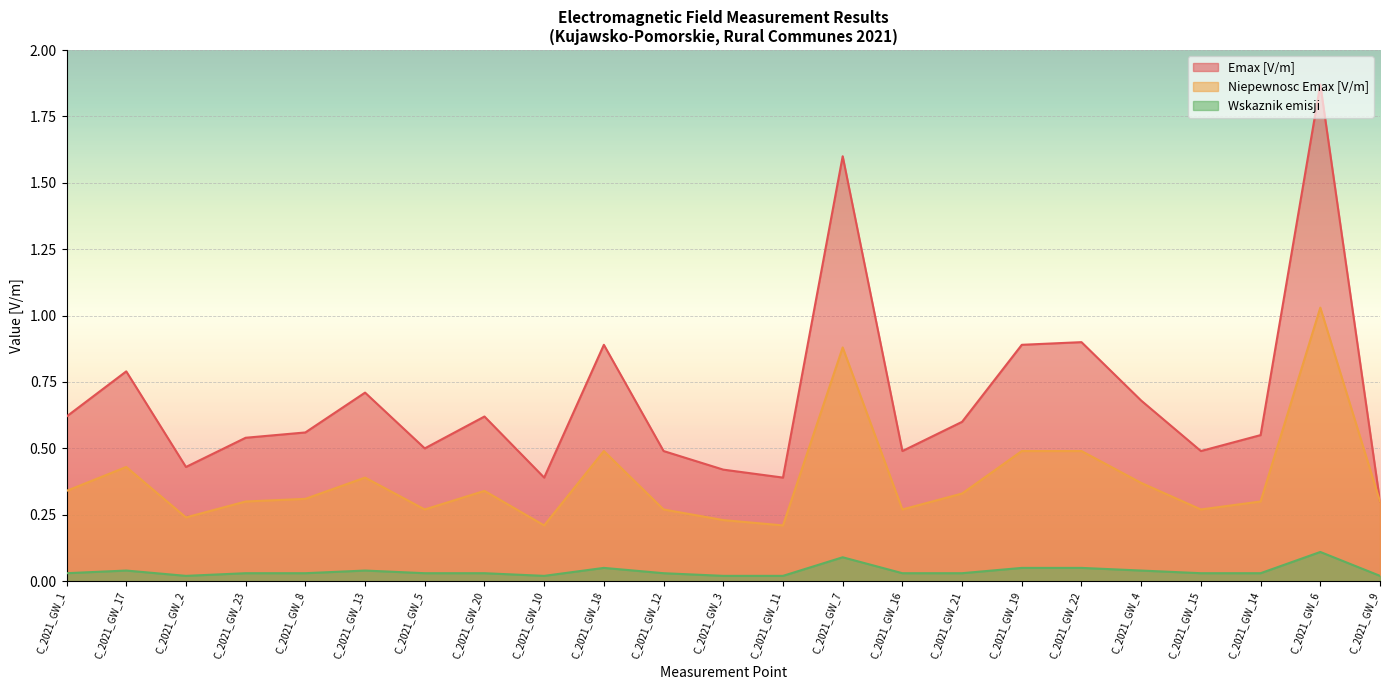

What is the spread (max minus min) of values at C_2021_GW_3?

0.4